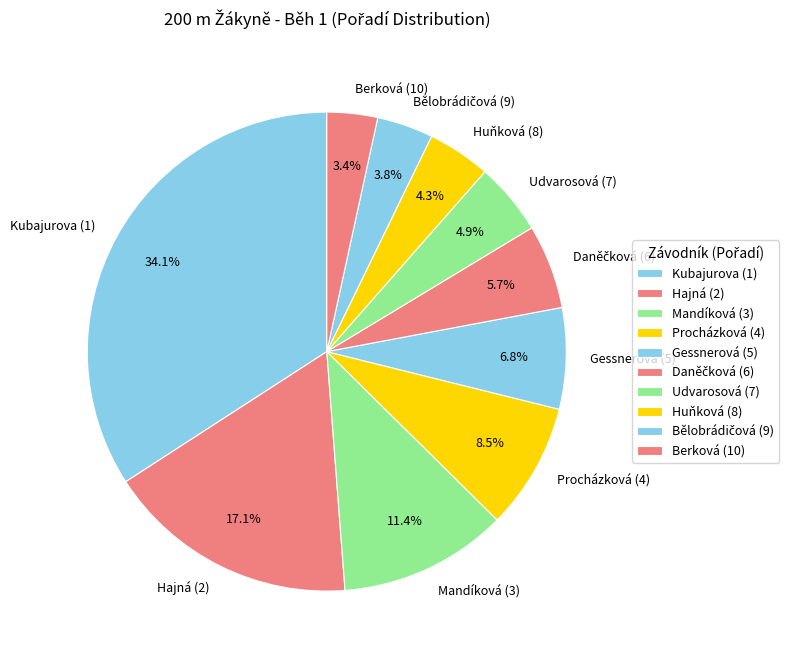

To the nearest percent, what percentage of the pie is Mandíková?

11%